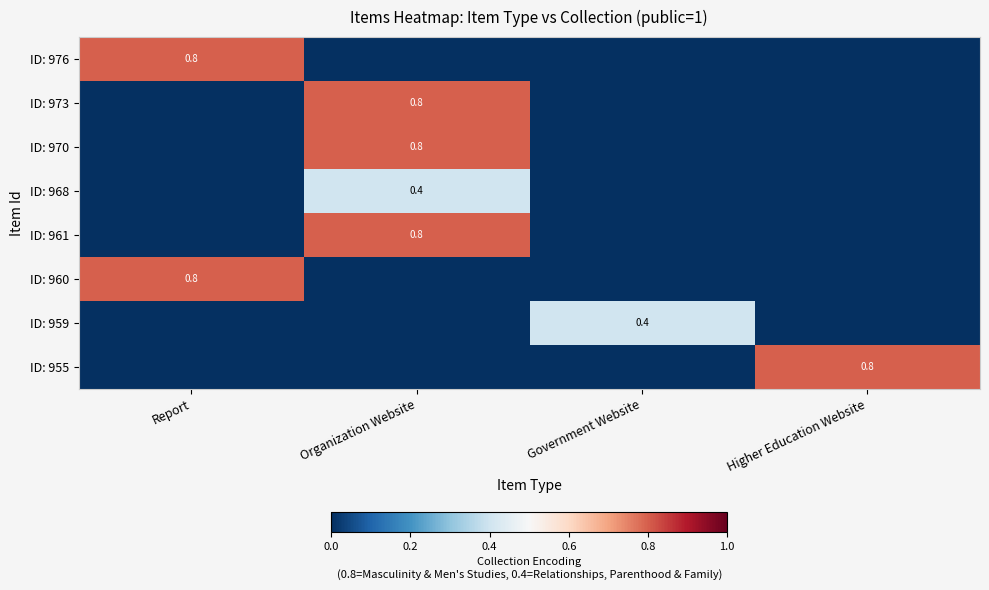

True or false: ID: 955 has a value of 0.4 at Higher Education Website.

False